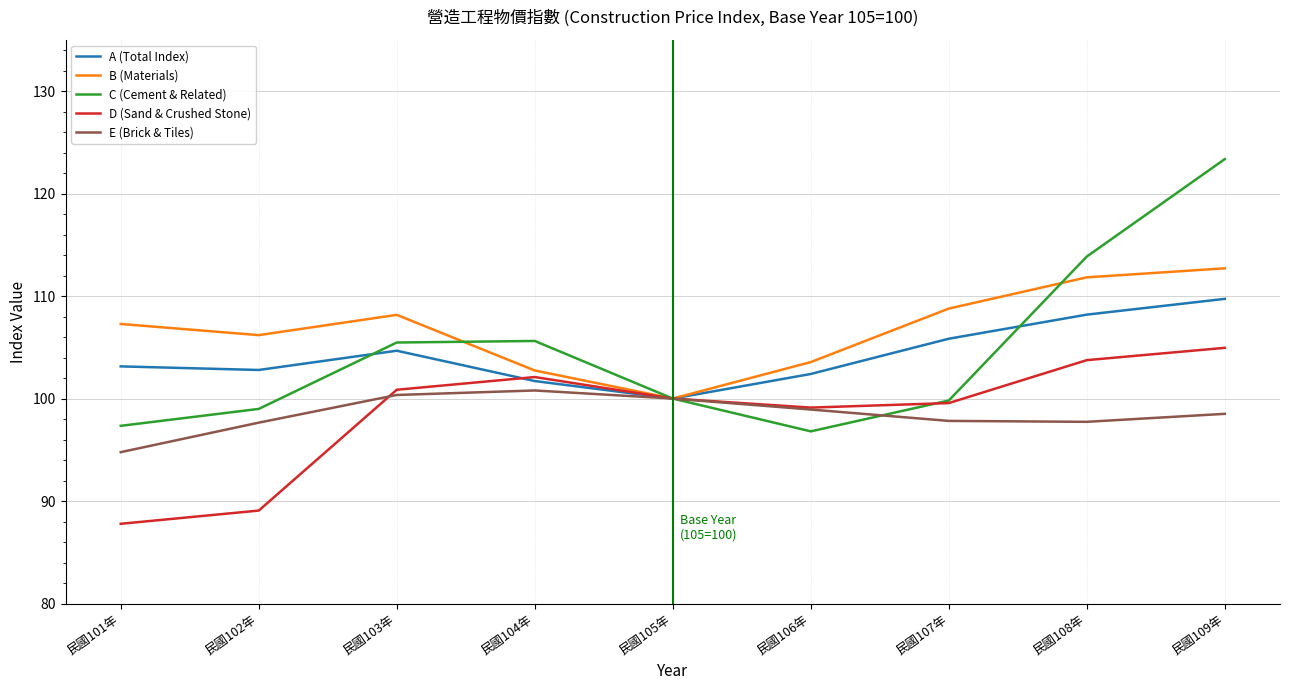

Which series changed the most between 民國106年 and 民國109年?

C (Cement & Related)